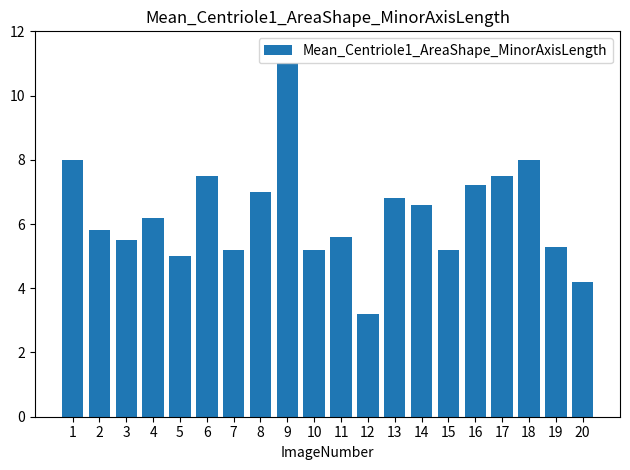

Approximately how many times larger is the value at 3 compared to 1?

0.7